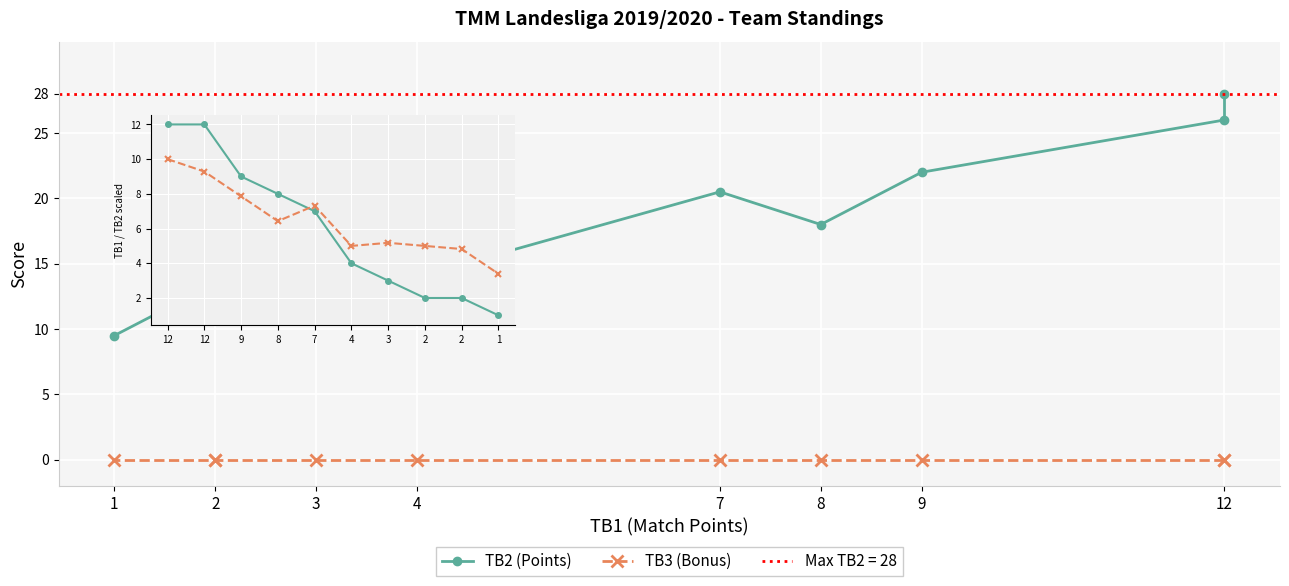

Is it true that TB1 per team equals 12.0 at 8?

False